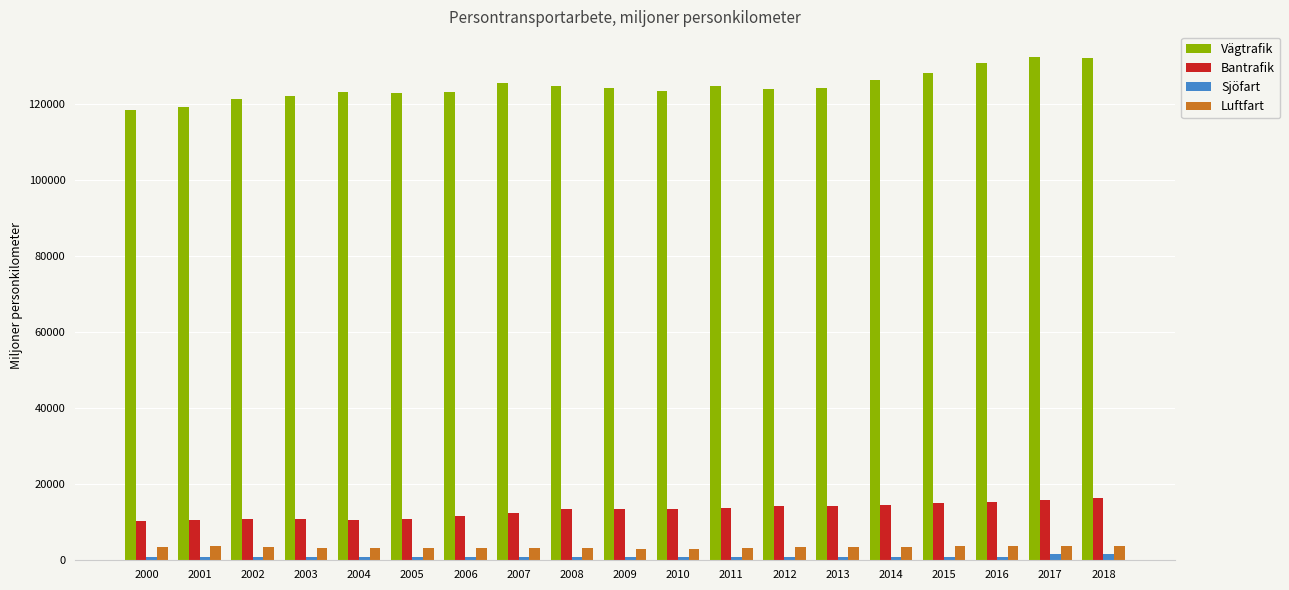

What is the minimum value for Sjöfart?

776.1